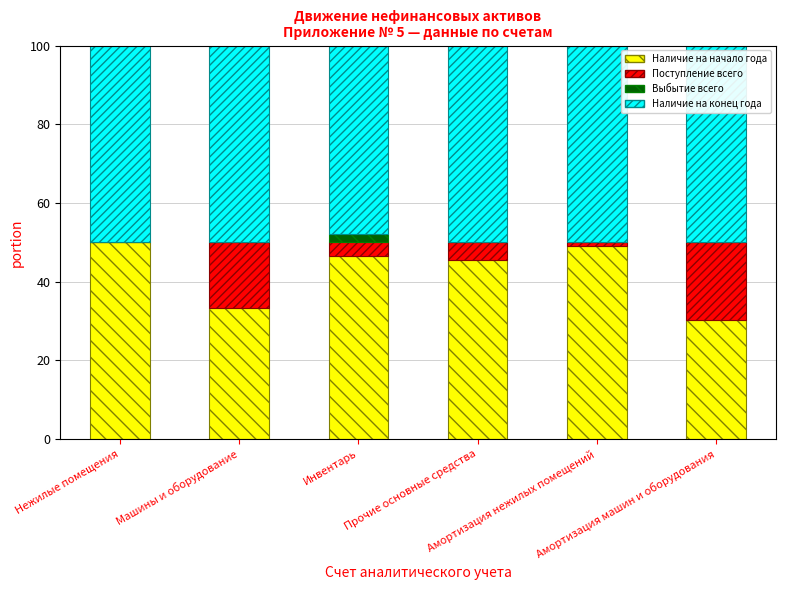

What are all the series names shown in the legend?

Наличие на начало года, Поступление всего, Выбытие всего, Наличие на конец года